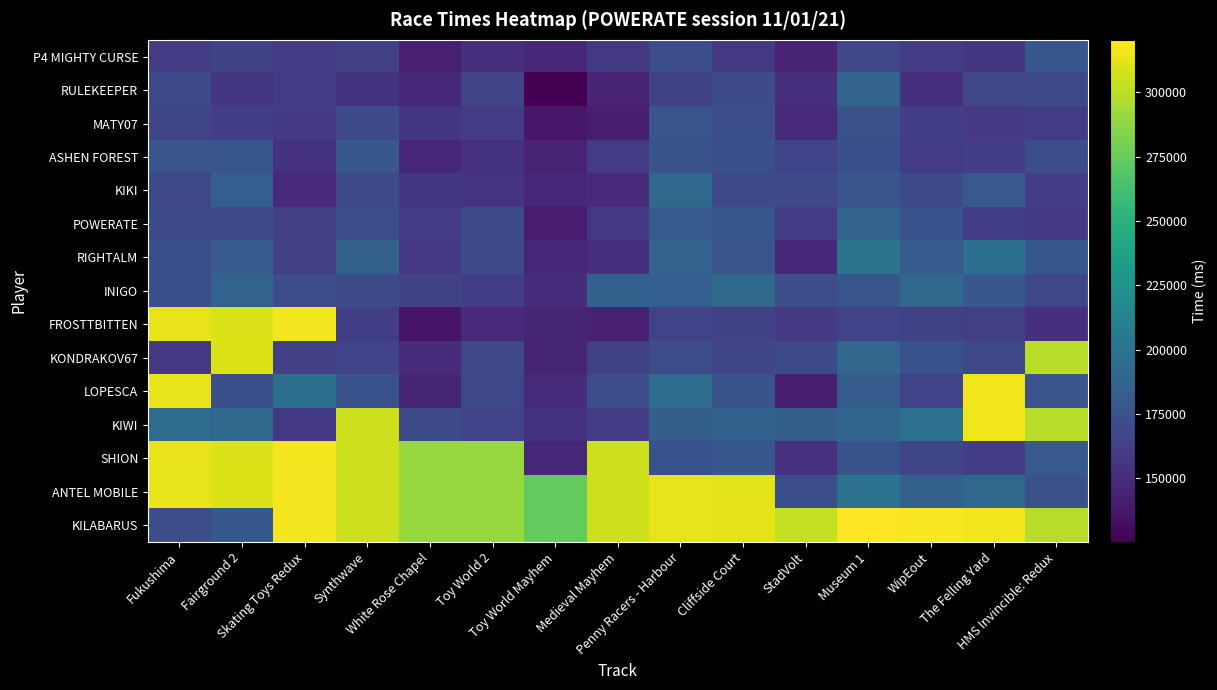

At which category does the chart reach its peak across all series?

Museum 1